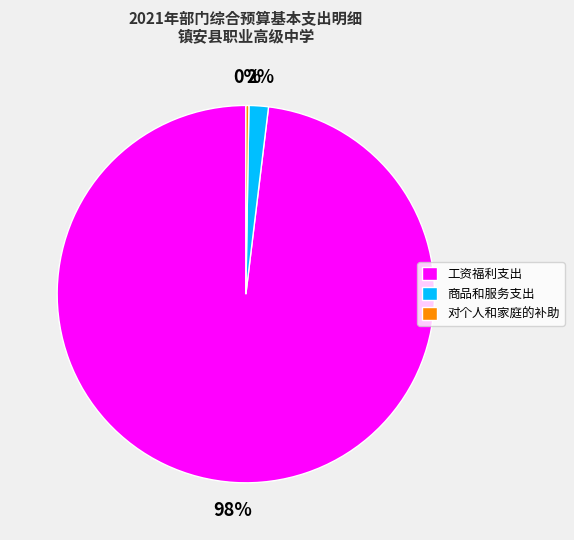

Which category has the biggest portion of the pie?

工资福利支出